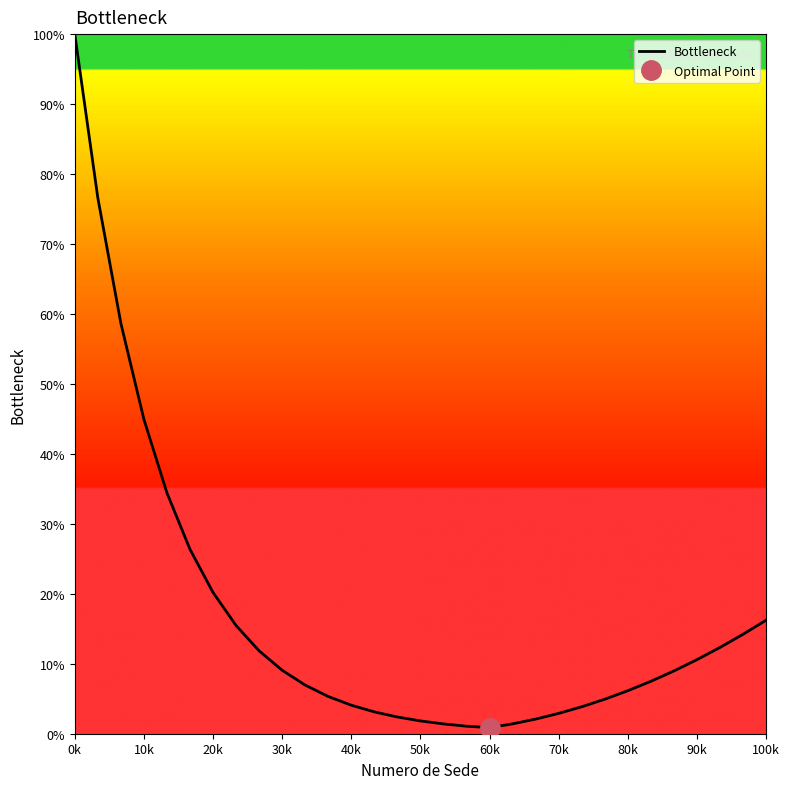

How many data points are above 7?

16